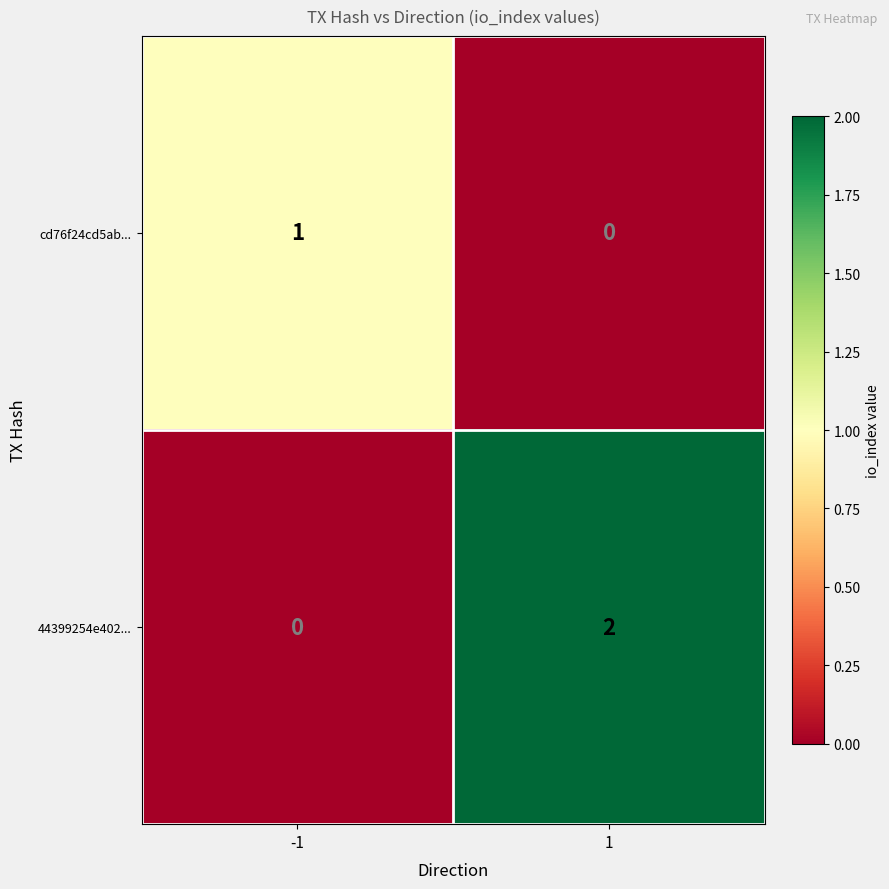

Rank the series at 1 from lowest to highest value.

cd76f24cd5ab..., 44399254e402...